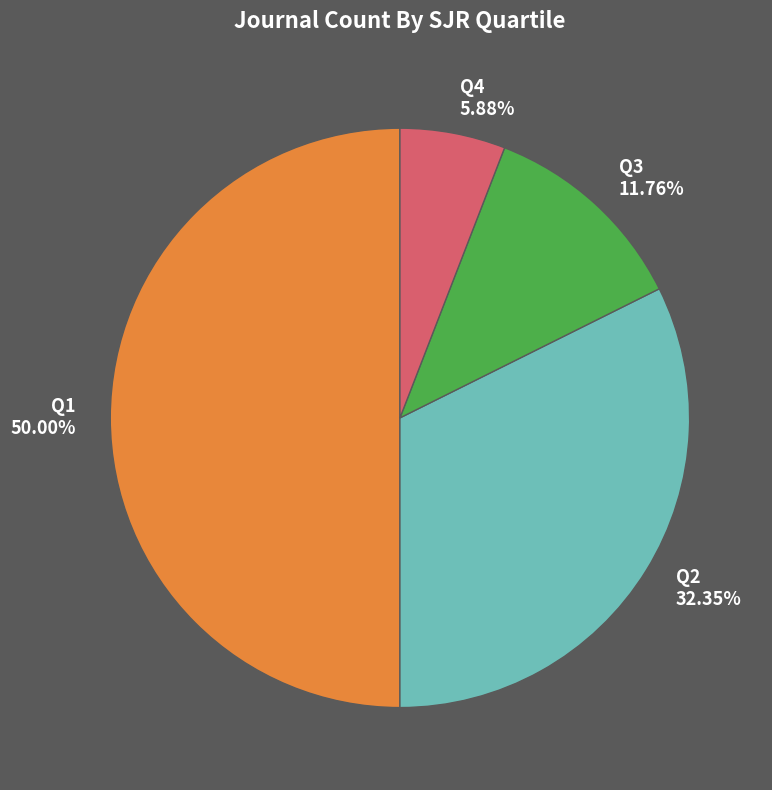

Is the sum of Q3 and Q2 greater than half?

No